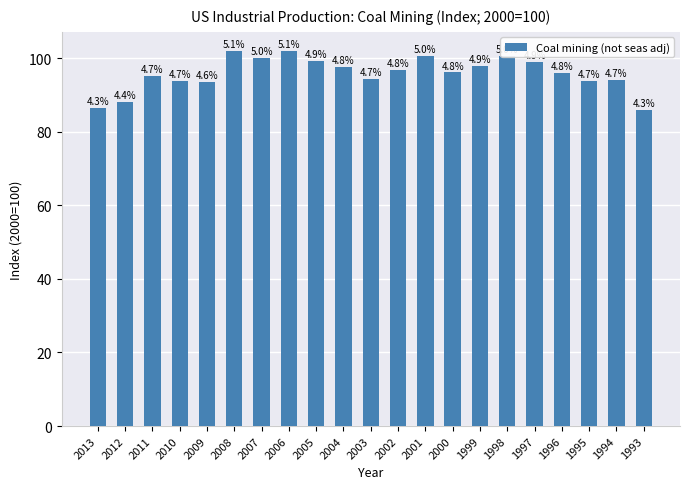

Are the bars horizontal?

No